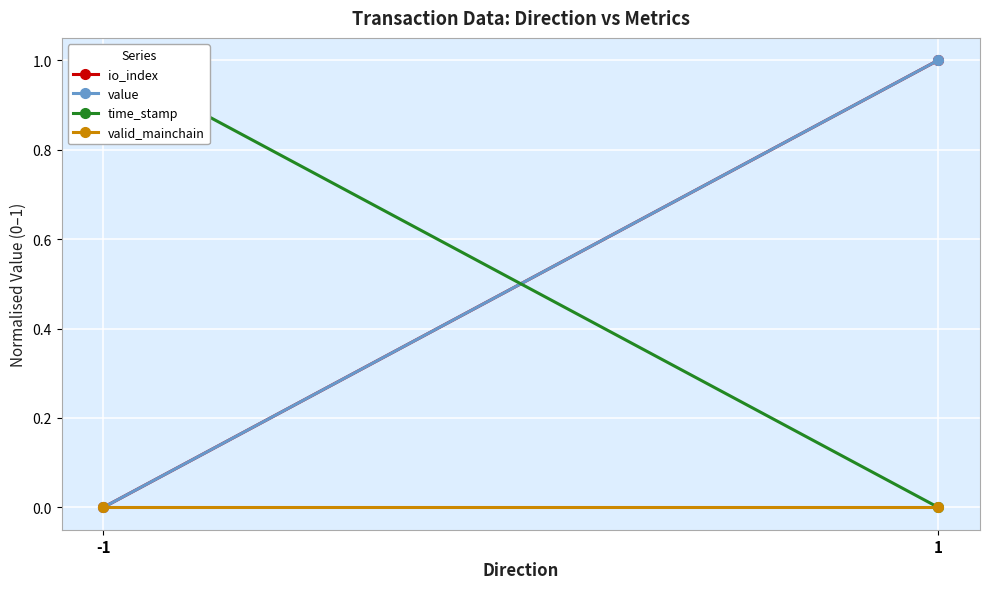

How many value values are between 0 and 1?

2